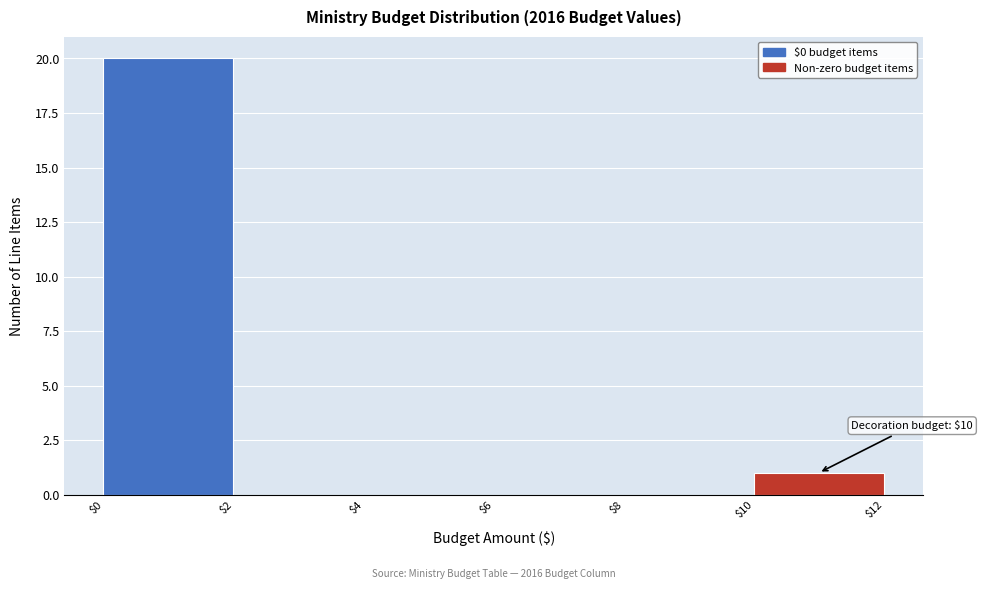

Which range on the x-axis has the tallest bar?

$0 to $2